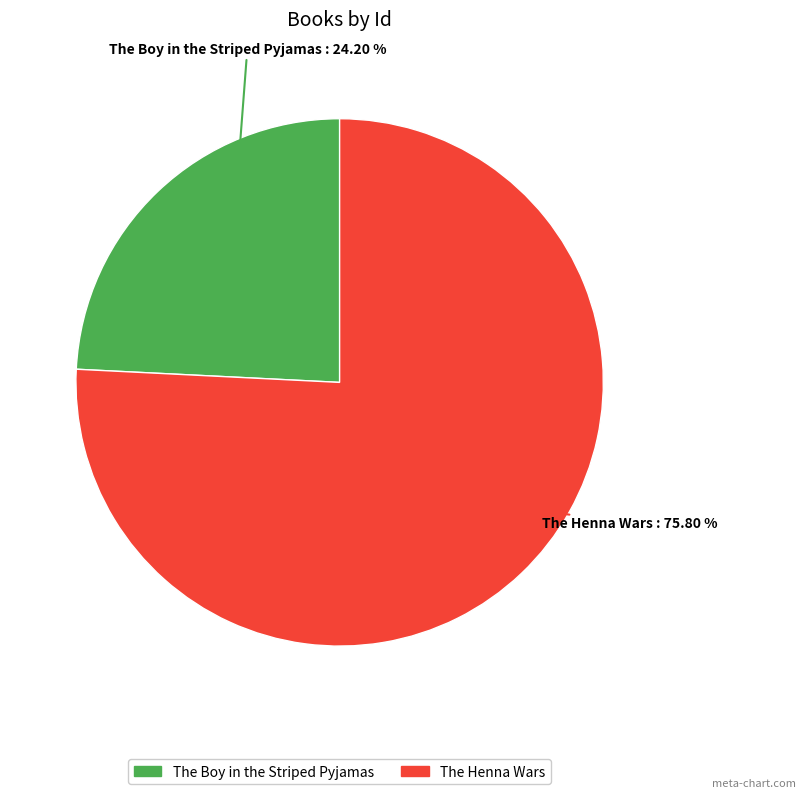

What percentage do The Henna Wars and The Boy in the Striped Pyjamas together represent?

100.0%